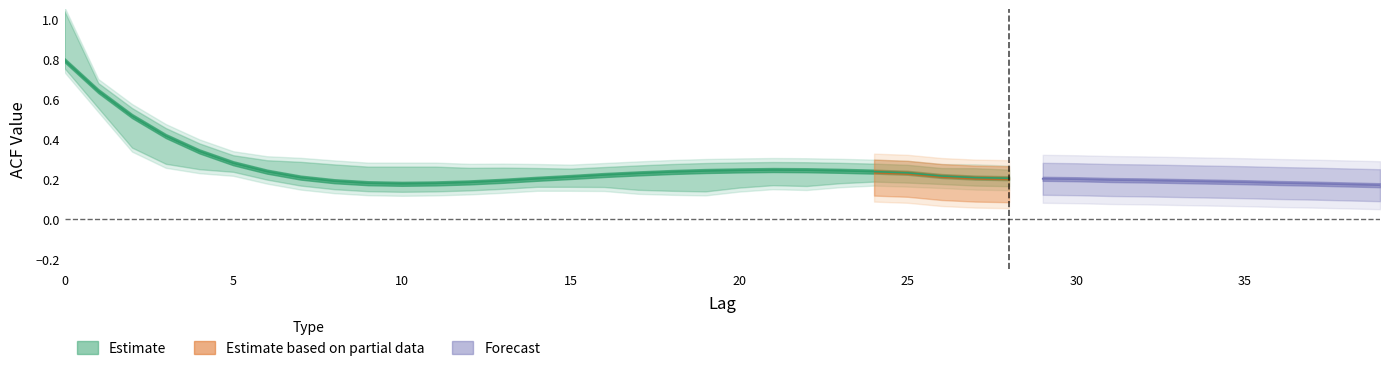

At how many categories does at least one series exceed 0?

40